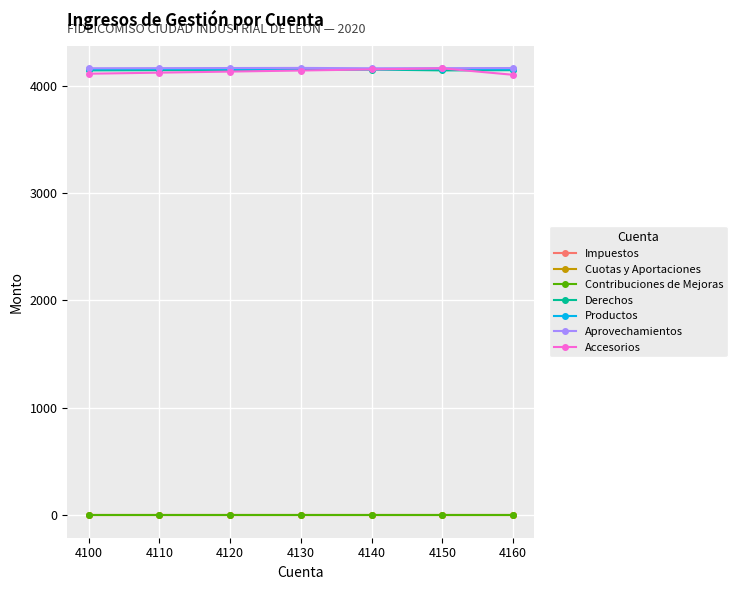

Does the chart have visible grid lines?

Yes